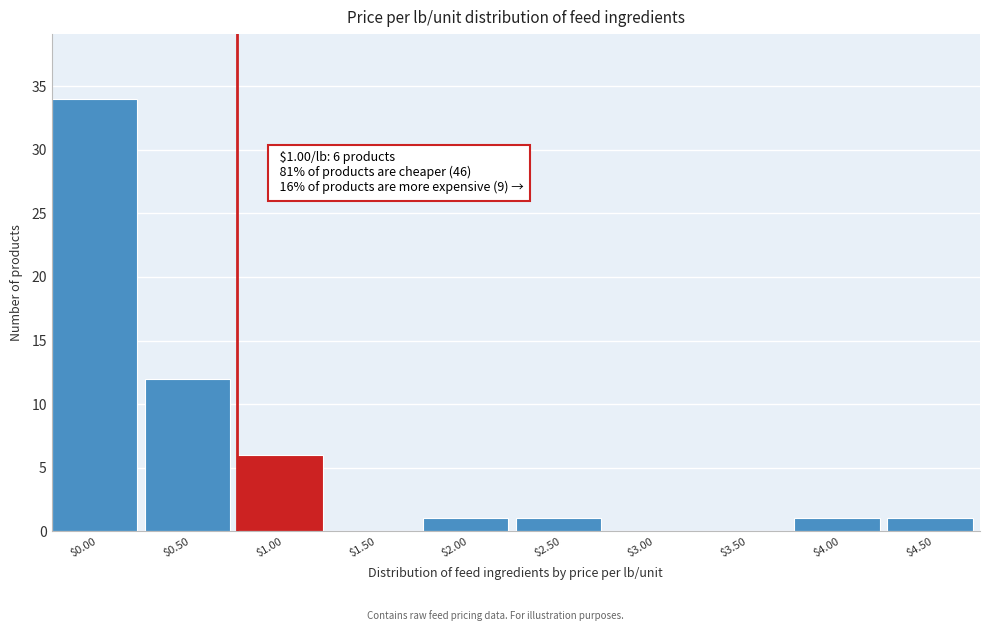

What is the maximum value shown in the chart?

34